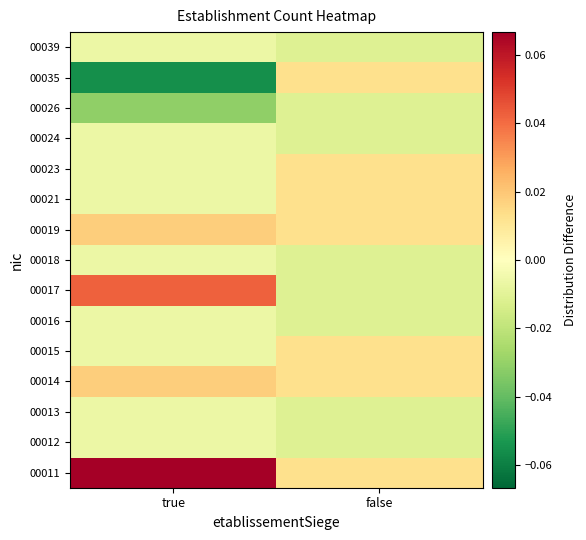

Which category has the highest value across all series?

true